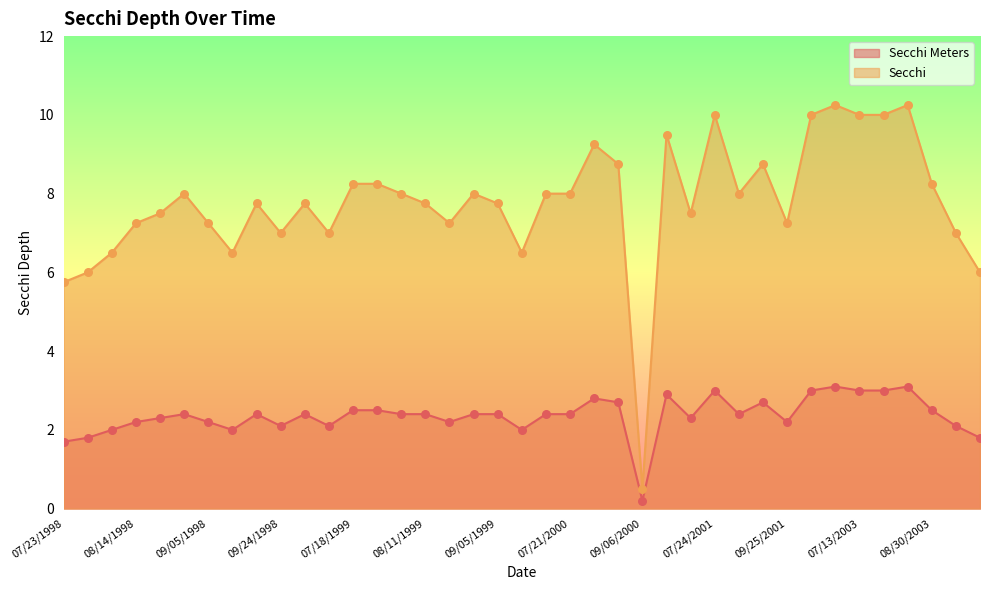

At how many categories does at least one series exceed 7?

29